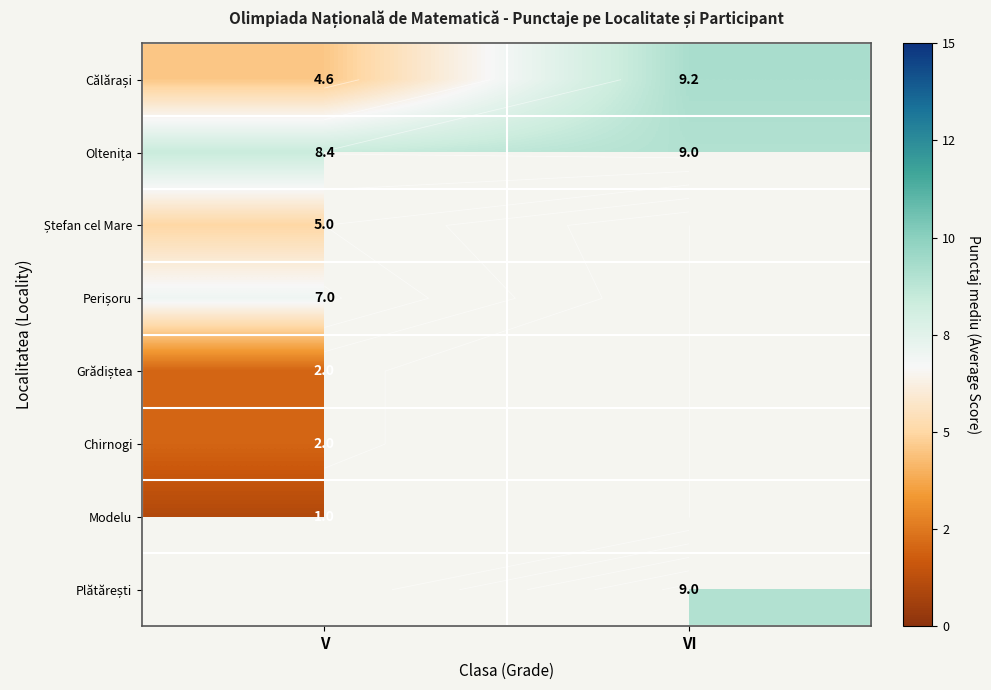

What is the difference between the highest and lowest values at V?

7.4